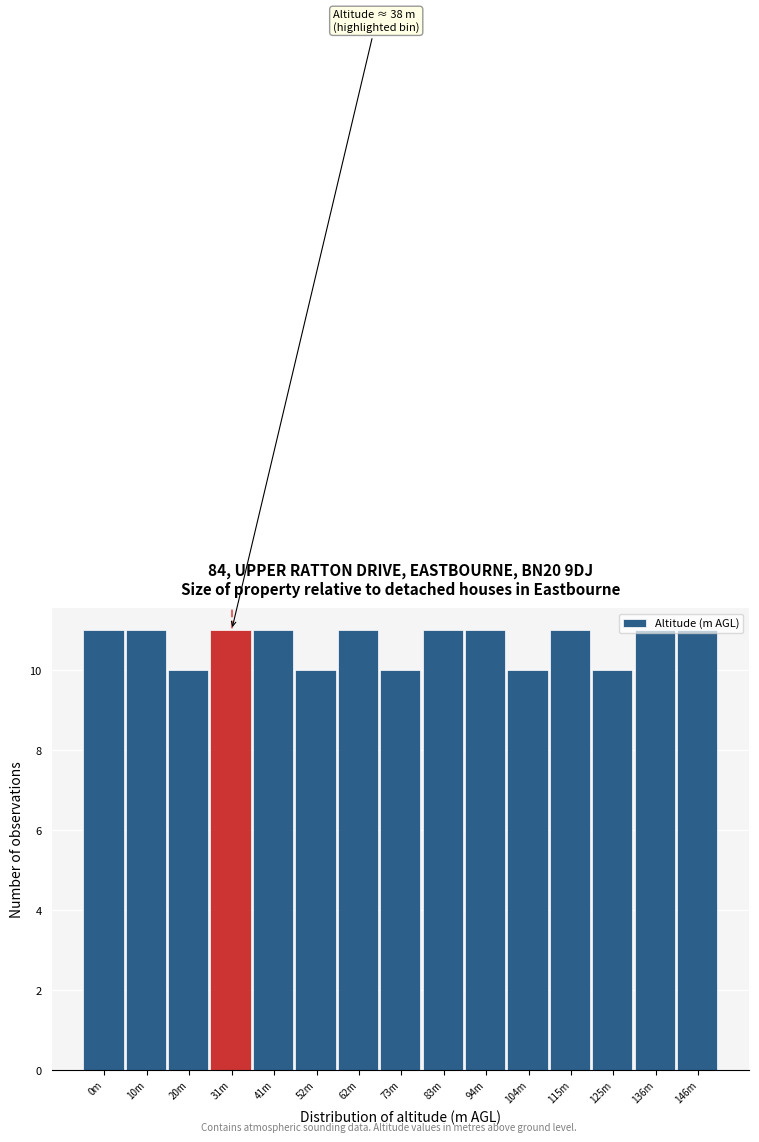

The chart shows a value of 10 at 52m. True or false?

True